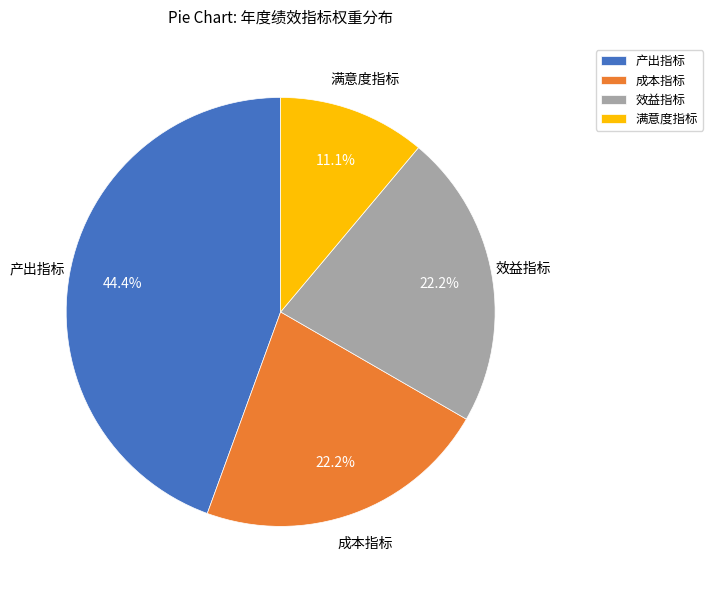

Is the sum of 效益指标 and 满意度指标 greater than half?

No